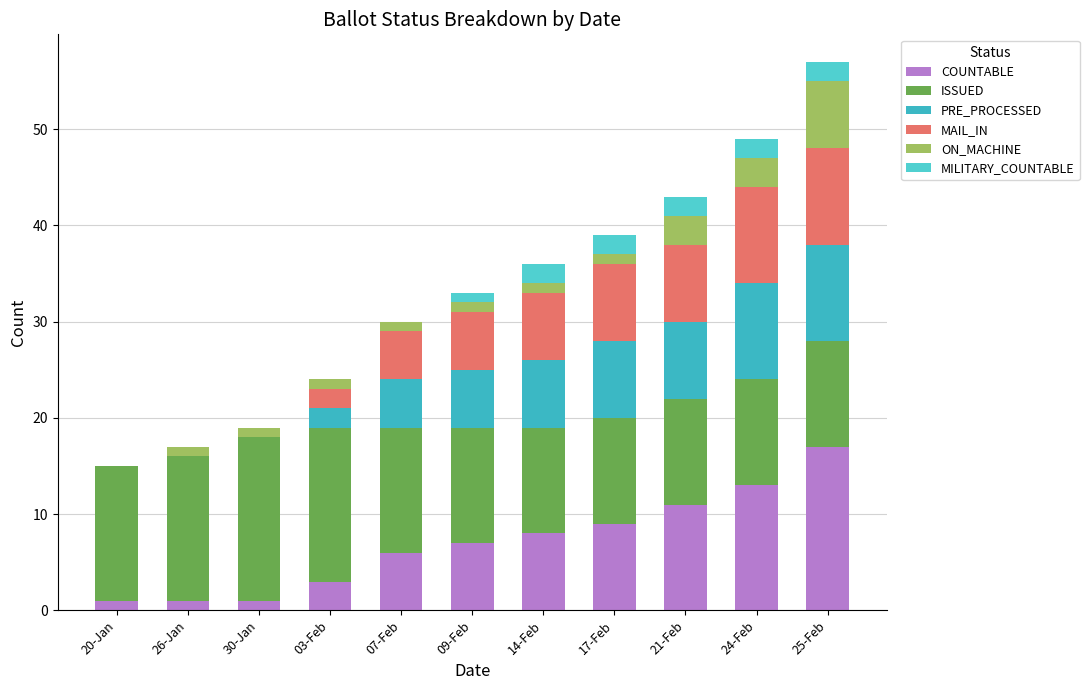

The ISSUED series shows 16 at 03-Feb. True or false?

True